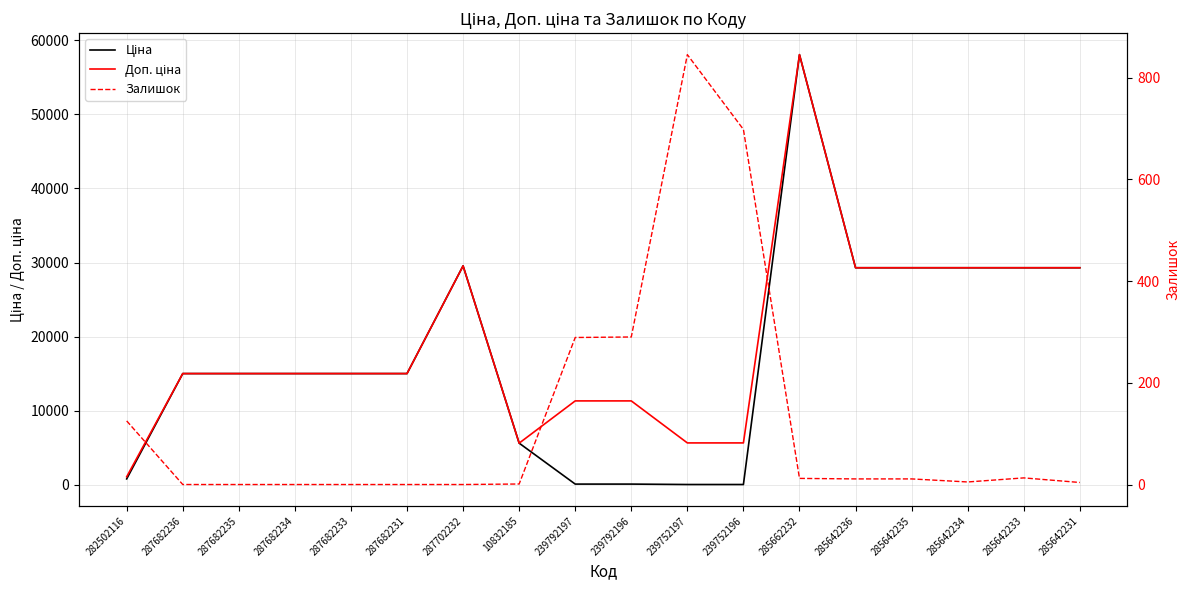

At which category does the chart reach its minimum across all series?

287682236